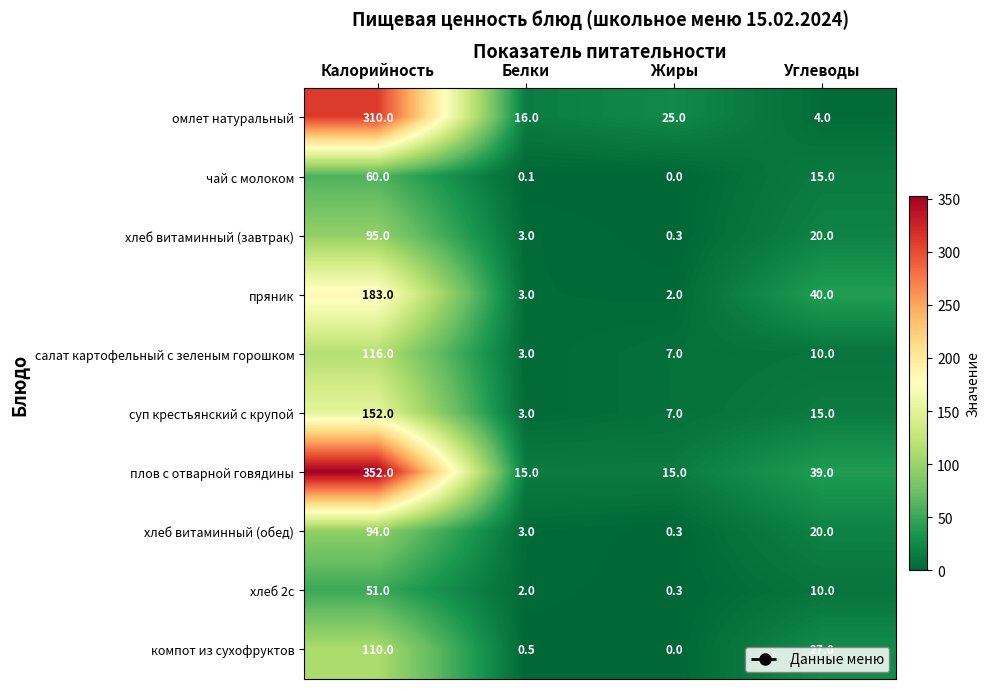

Read the хлеб витаминный (обед) value at Жиры.

0.3